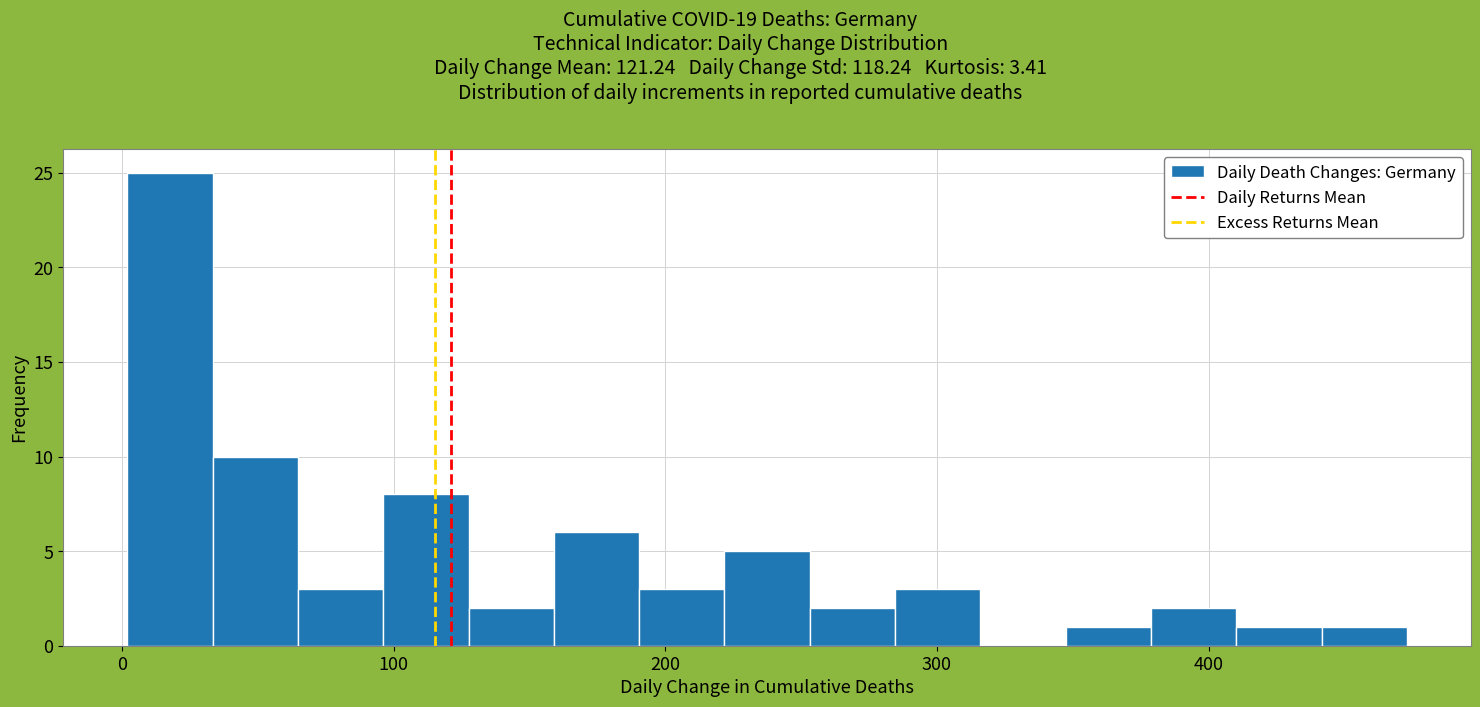

Around what value on the x-axis is the tallest bar? Give the approximate position of its centre, as read against the axis.

20